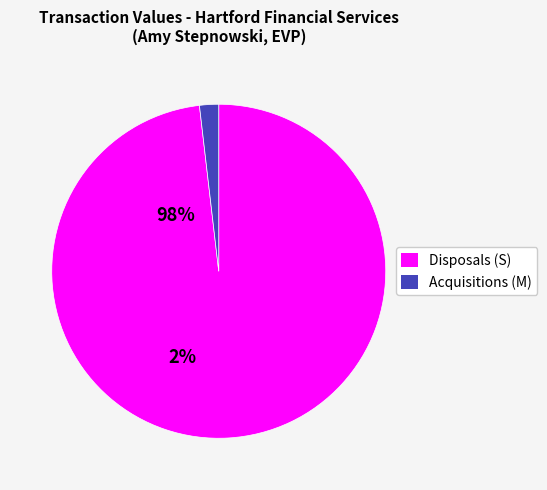

Is the sum of Disposals (S) and Acquisitions (M) greater than half?

Yes